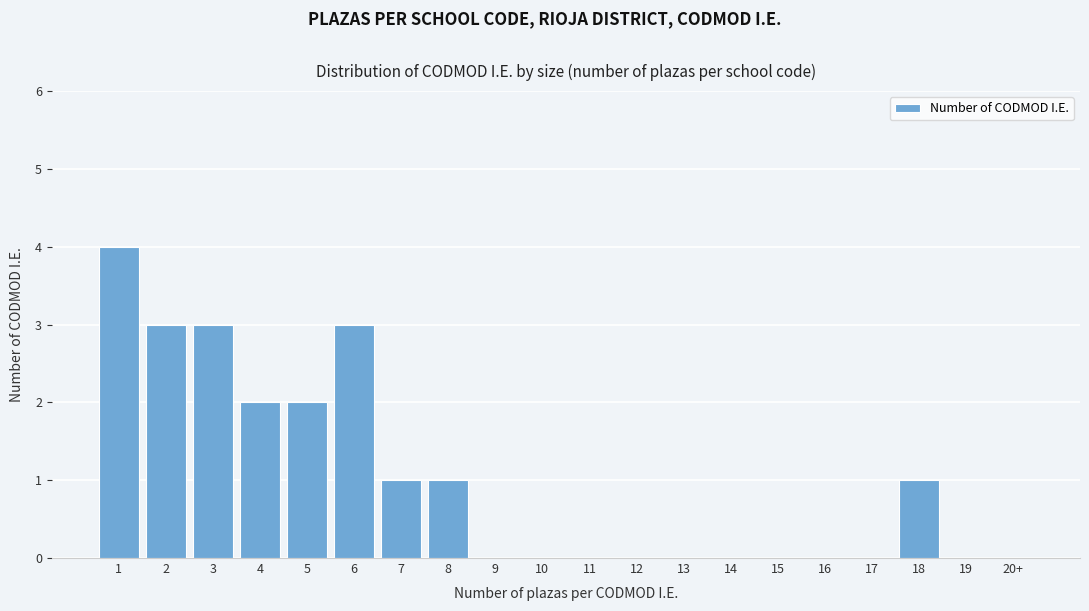

Reading left to right, list all the values displayed in this chart.

1=4	2=3	3=3	4=2	5=2	6=3	7=1	8=1	9=0	10=0	11=0	12=0	13=0	14=0	15=0	16=0	17=0	18=1	19=0	20+=0